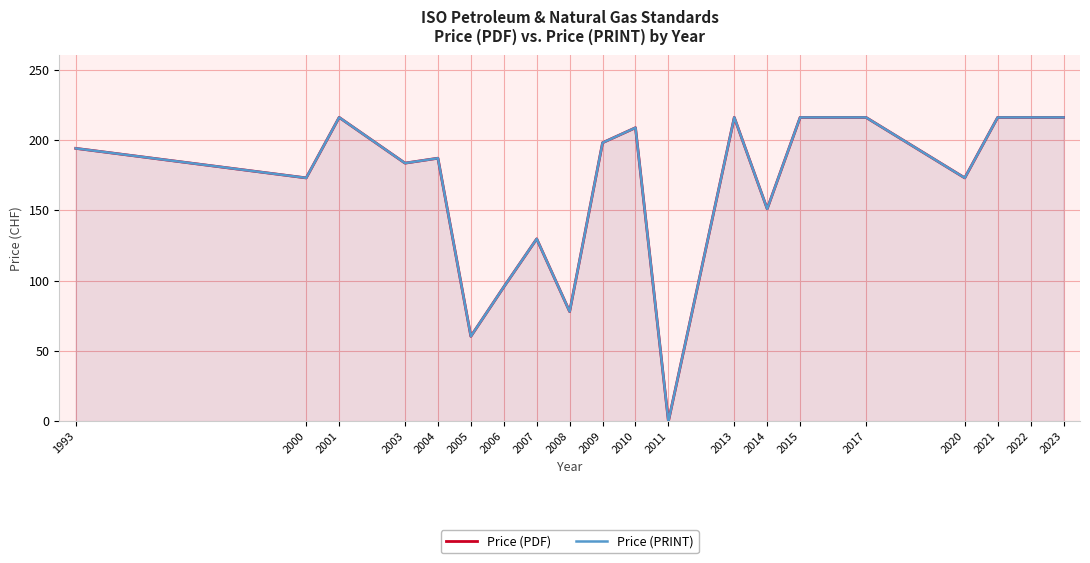

At which label does Price (PDF) first exceed 194?

2001